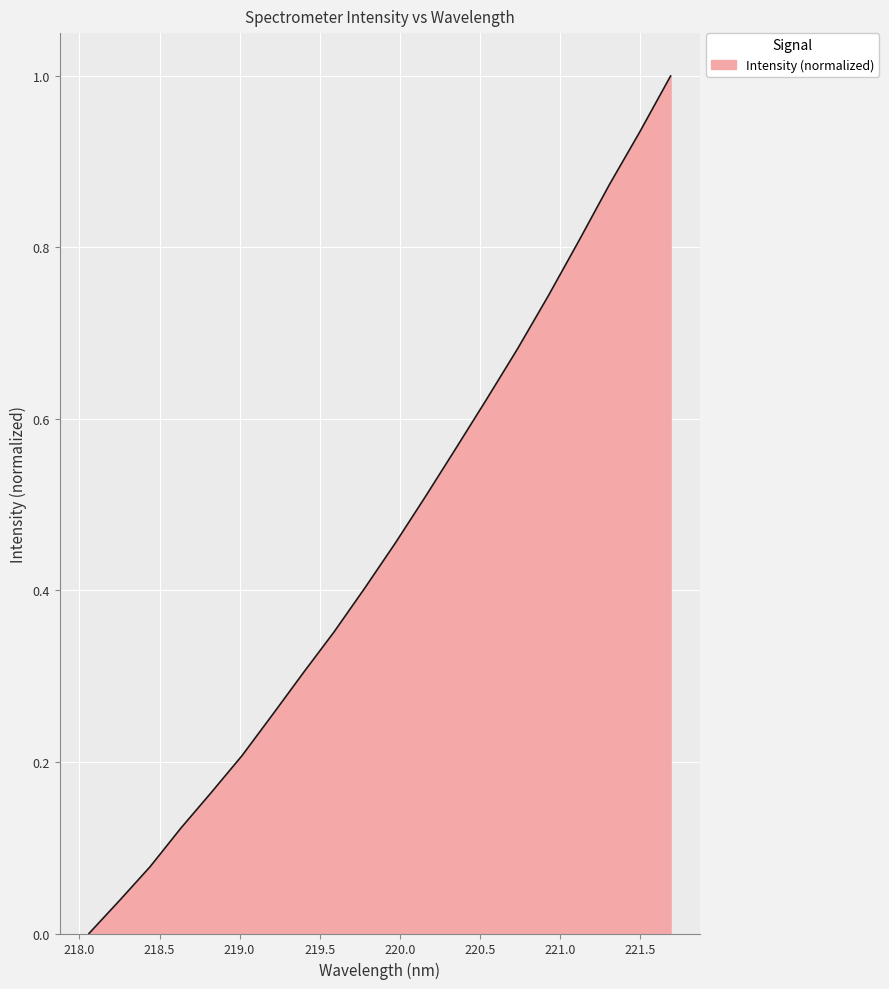

What is the greatest value displayed?

1.0